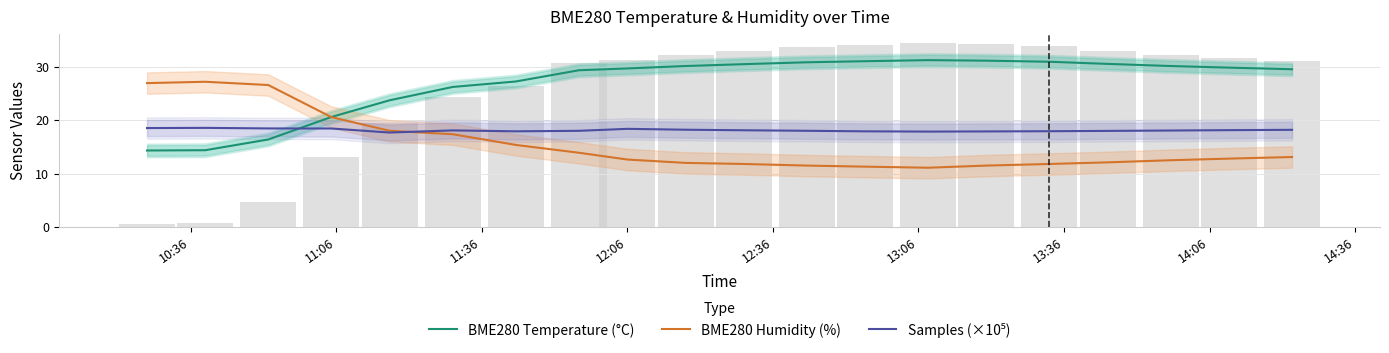

Is it true that Samples (×10⁵) equals 18.1 at 13:06?

True